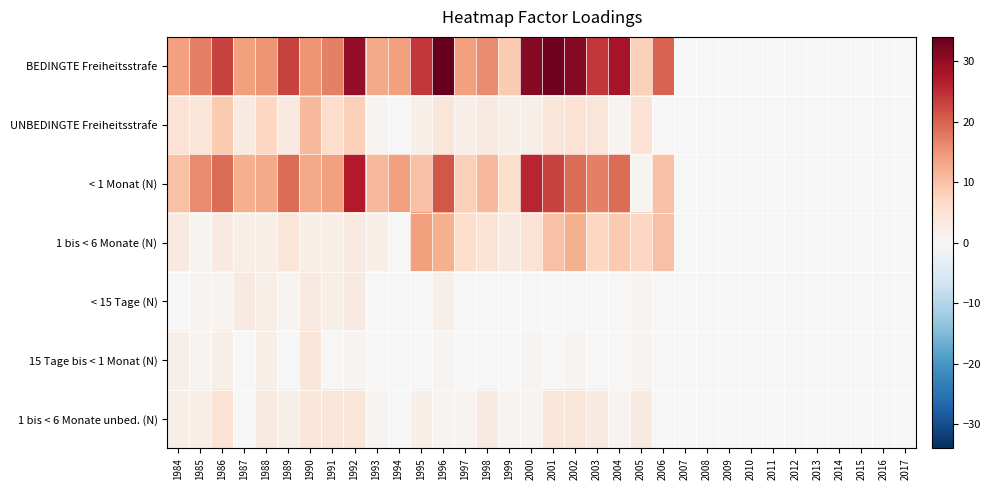

Reading left to right, transcribe all the data shown in this chart.

BEDINGTE Freiheitsstrafe: 1984=14	1985=17	1986=23	1987=14	1988=15	1989=23	1990=15	1991=17	1992=30	1993=13	1994=14	1995=24	1996=34	1997=14	1998=16	1999=9	2000=31	2001=33	2002=31	2003=24	2004=28	2005=8	2006=20	2007=0	2008=0	2009=0	2010=0	2011=0	2012=0	2013=0	2014=0	2015=0	2016=0	2017=0
UNBEDINGTE Freiheitsstrafe: 1984=5	1985=4	1986=9	1987=3	1988=7	1989=3	1990=11	1991=6	1992=8	1993=1	1994=0	1995=2	1996=4	1997=2	1998=3	1999=2	2000=2	2001=4	2002=5	2003=4	2004=1	2005=5	2006=0	2007=0	2008=0	2009=0	2010=0	2011=0	2012=0	2013=0	2014=0	2015=0	2016=0	2017=0
< 1 Monat (N): 1984=10	1985=16	1986=19	1987=12	1988=13	1989=19	1990=13	1991=14	1992=27	1993=11	1994=14	1995=10	1996=21	1997=8	1998=11	1999=6	2000=26	2001=23	2002=19	2003=17	2004=19	2005=1	2006=10	2007=0	2008=0	2009=0	2010=0	2011=0	2012=0	2013=0	2014=0	2015=0	2016=0	2017=0
1 bis < 6 Monate (N): 1984=3	1985=1	1986=3	1987=2	1988=2	1989=4	1990=2	1991=2	1992=3	1993=2	1994=0	1995=14	1996=12	1997=6	1998=5	1999=3	2000=5	2001=10	2002=12	2003=7	2004=9	2005=7	2006=10	2007=0	2008=0	2009=0	2010=0	2011=0	2012=0	2013=0	2014=0	2015=0	2016=0	2017=0
< 15 Tage (N): 1984=0	1985=1	1986=1	1987=3	1988=2	1989=1	1990=3	1991=2	1992=3	1993=0	1994=0	1995=0	1996=2	1997=0	1998=0	1999=0	2000=0	2001=0	2002=0	2003=0	2004=0	2005=1	2006=0	2007=0	2008=0	2009=0	2010=0	2011=0	2012=0	2013=0	2014=0	2015=0	2016=0	2017=0
15 Tage bis < 1 Monat (N): 1984=2	1985=1	1986=2	1987=0	1988=2	1989=0	1990=4	1991=0	1992=1	1993=0	1994=0	1995=0	1996=1	1997=0	1998=0	1999=0	2000=1	2001=0	2002=1	2003=0	2004=0	2005=1	2006=0	2007=0	2008=0	2009=0	2010=0	2011=0	2012=0	2013=0	2014=0	2015=0	2016=0	2017=0
1 bis < 6 Monate unbed. (N): 1984=2	1985=2	1986=5	1987=0	1988=3	1989=2	1990=4	1991=4	1992=4	1993=1	1994=0	1995=2	1996=1	1997=1	1998=3	1999=1	2000=1	2001=4	2002=4	2003=3	2004=1	2005=3	2006=0	2007=0	2008=0	2009=0	2010=0	2011=0	2012=0	2013=0	2014=0	2015=0	2016=0	2017=0